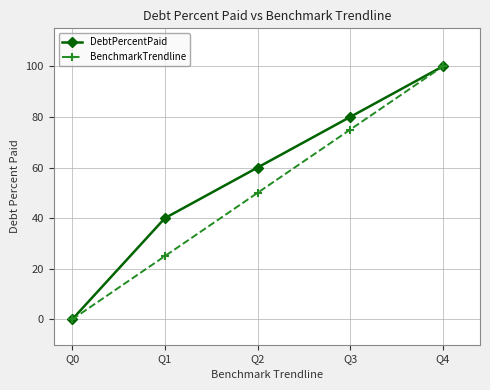

What is the difference between the maximum and minimum values in the DebtPercentPaid series?

100